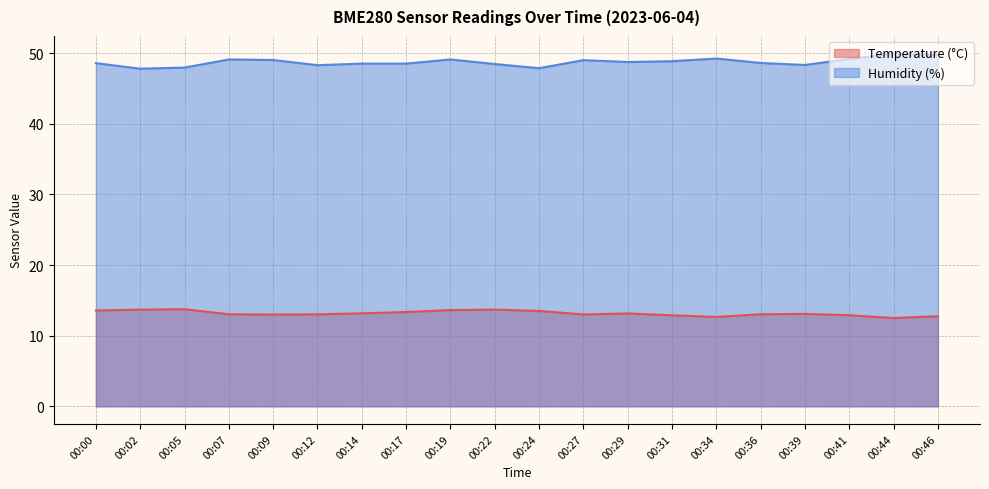

Which label corresponds to the largest value in the chart?

00:44